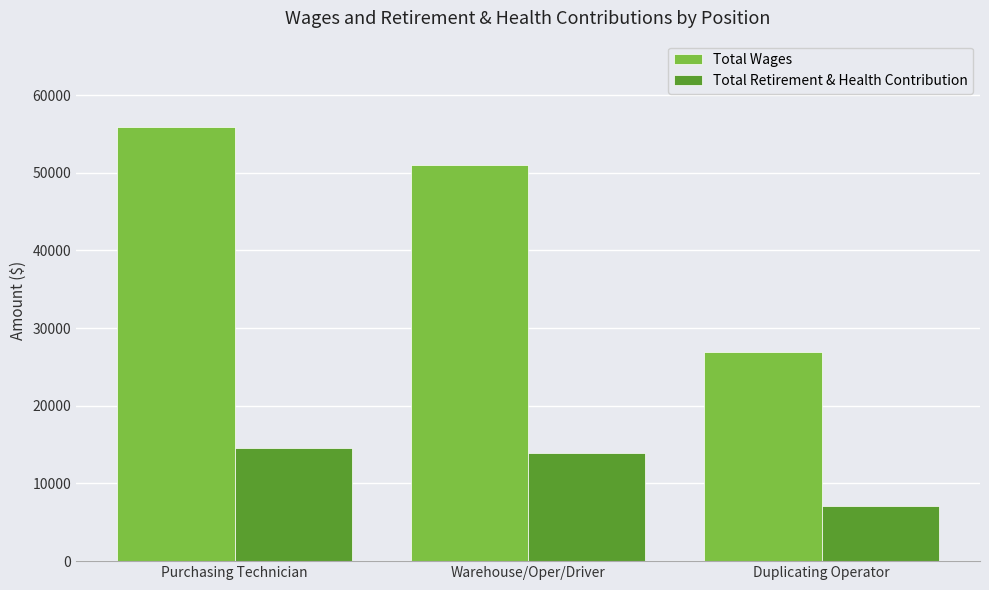

What are all the series names shown in the legend?

Total Wages, Total Retirement & Health Contribution